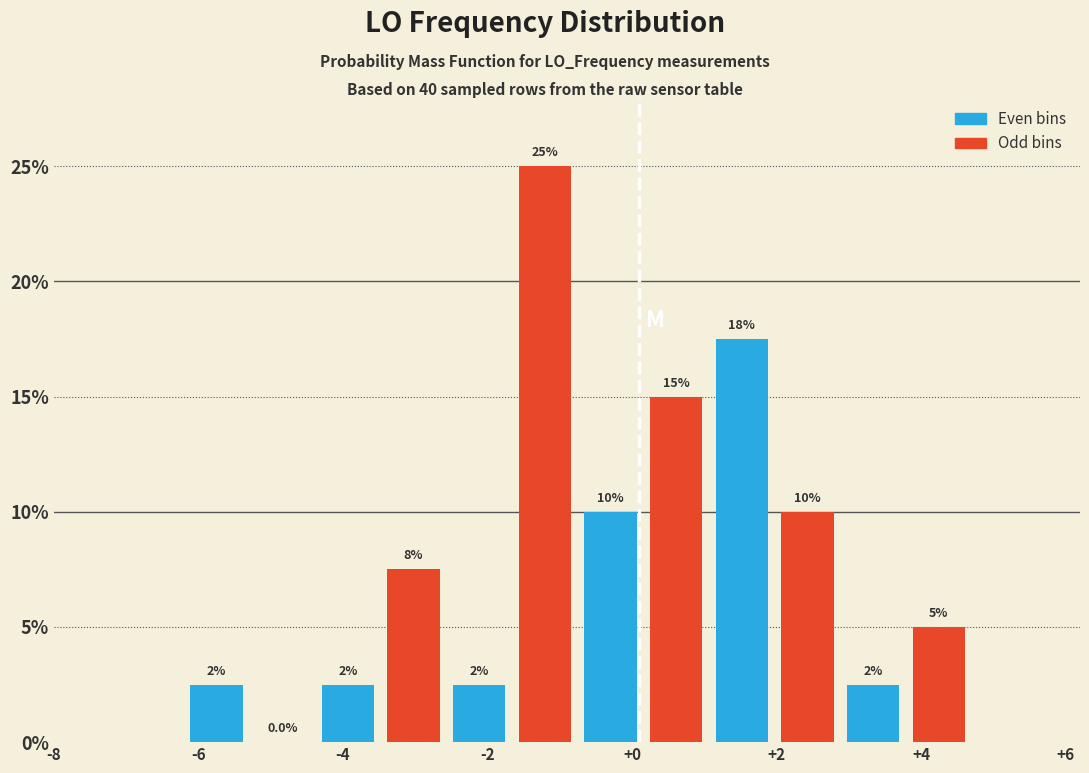

Which range on the x-axis has the tallest bar?

-1.6 to -0.8